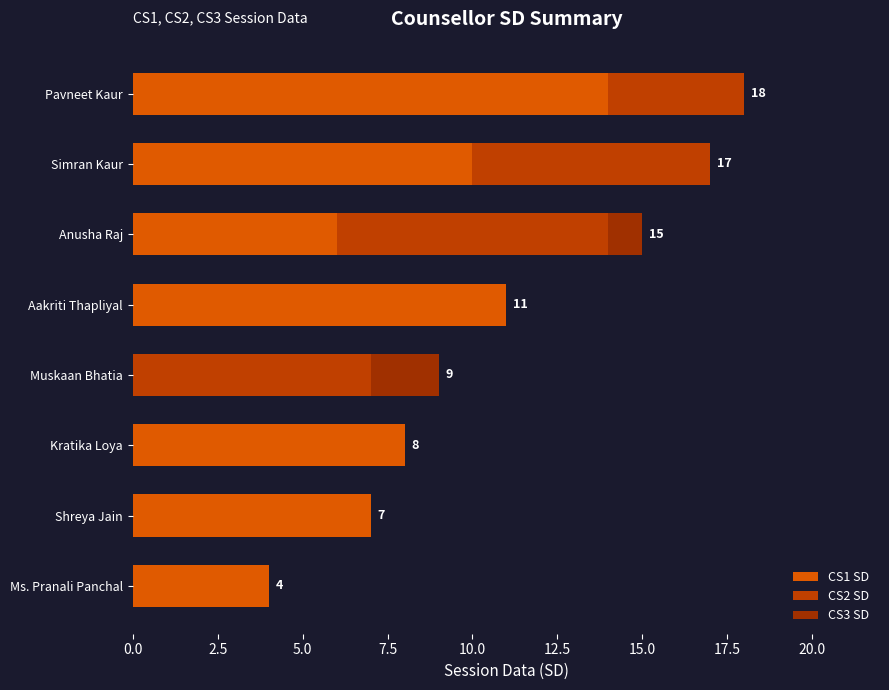

How many series are shown in this chart?

3